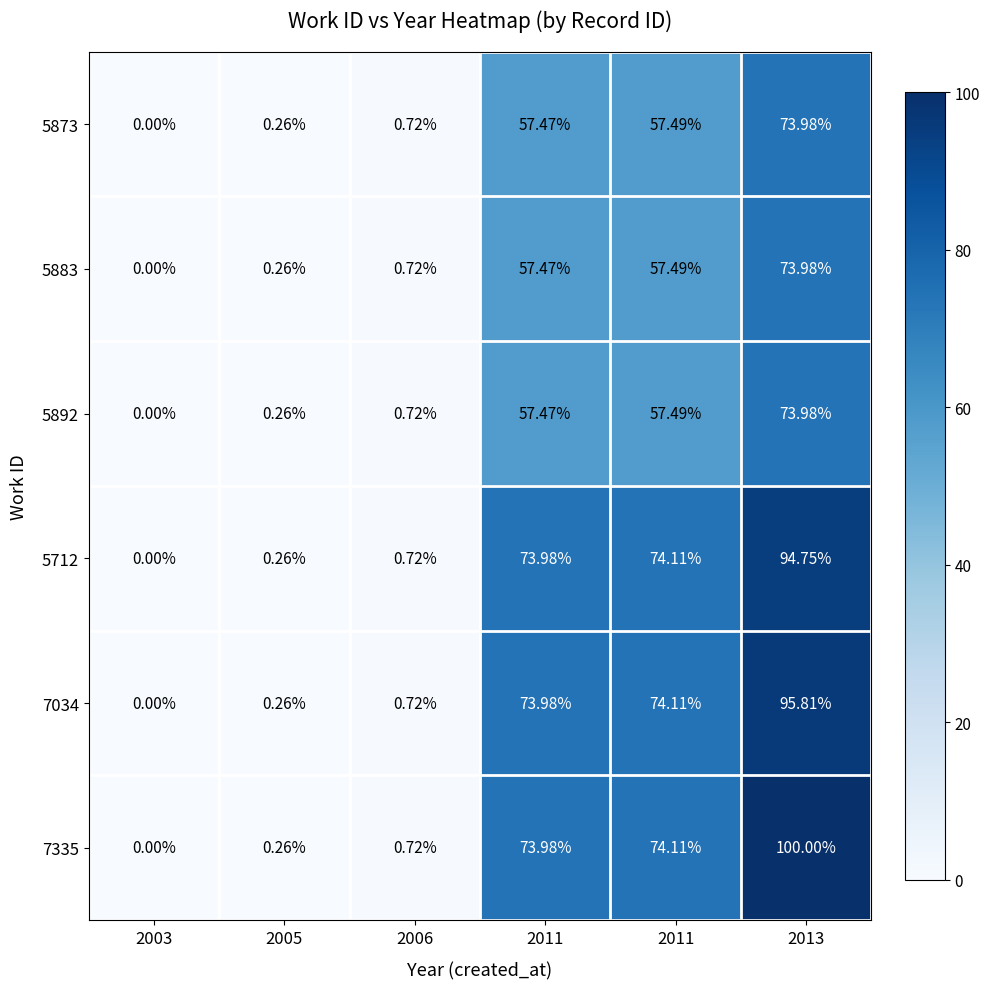

How many data points does each series have?

6